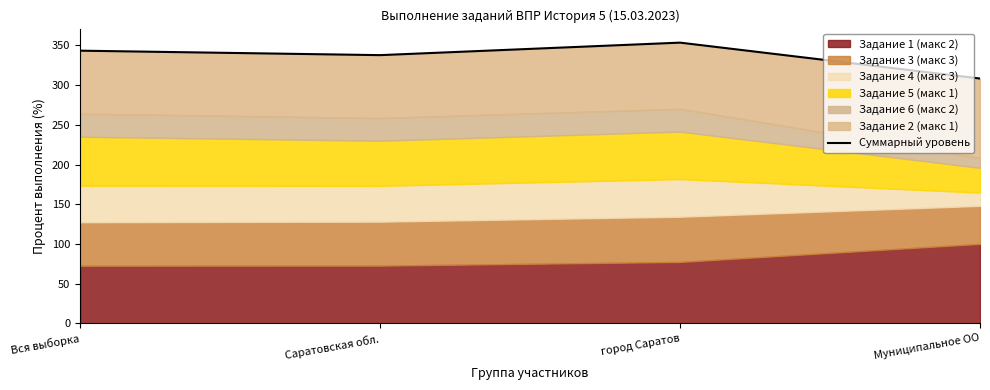

What is the value of the 2nd point from the left?

337.8